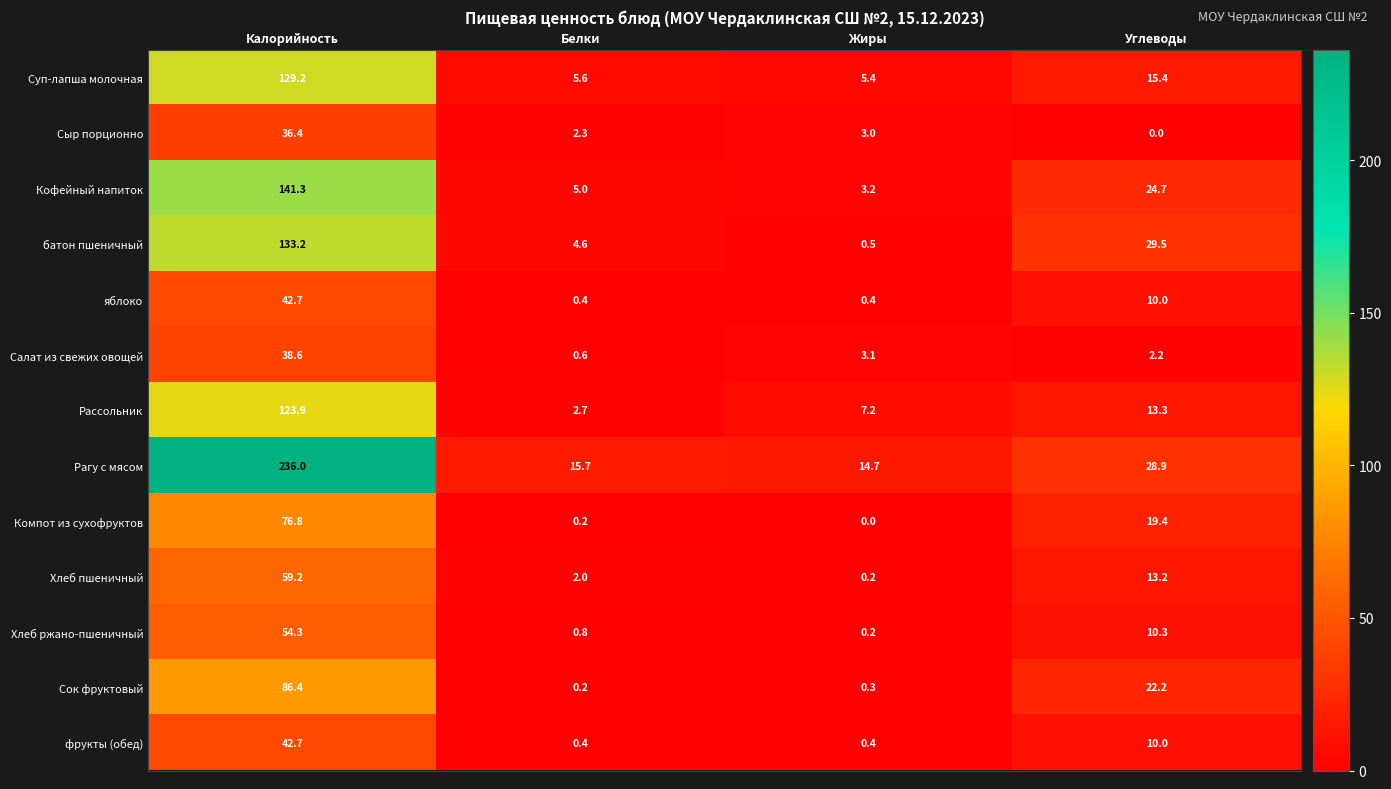

What is the greatest value displayed?

236.0